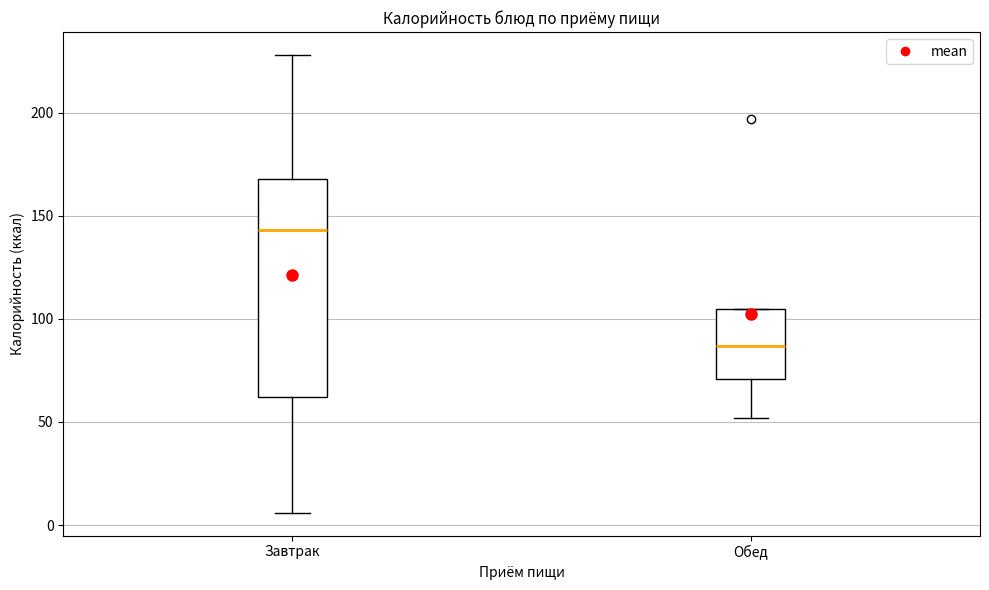

Reading left to right, transcribe this box plot: for each box, give where its median line is, the range the box spans, and where its two whiskers end, as read against the y-axis. The values are not printed on the chart, so give them approximately, as read against the axis.

Завтрак: median 145, box 60 to 170, whiskers 5 to 230
Обед: median 85, box 70 to 105, whiskers 50 to 105